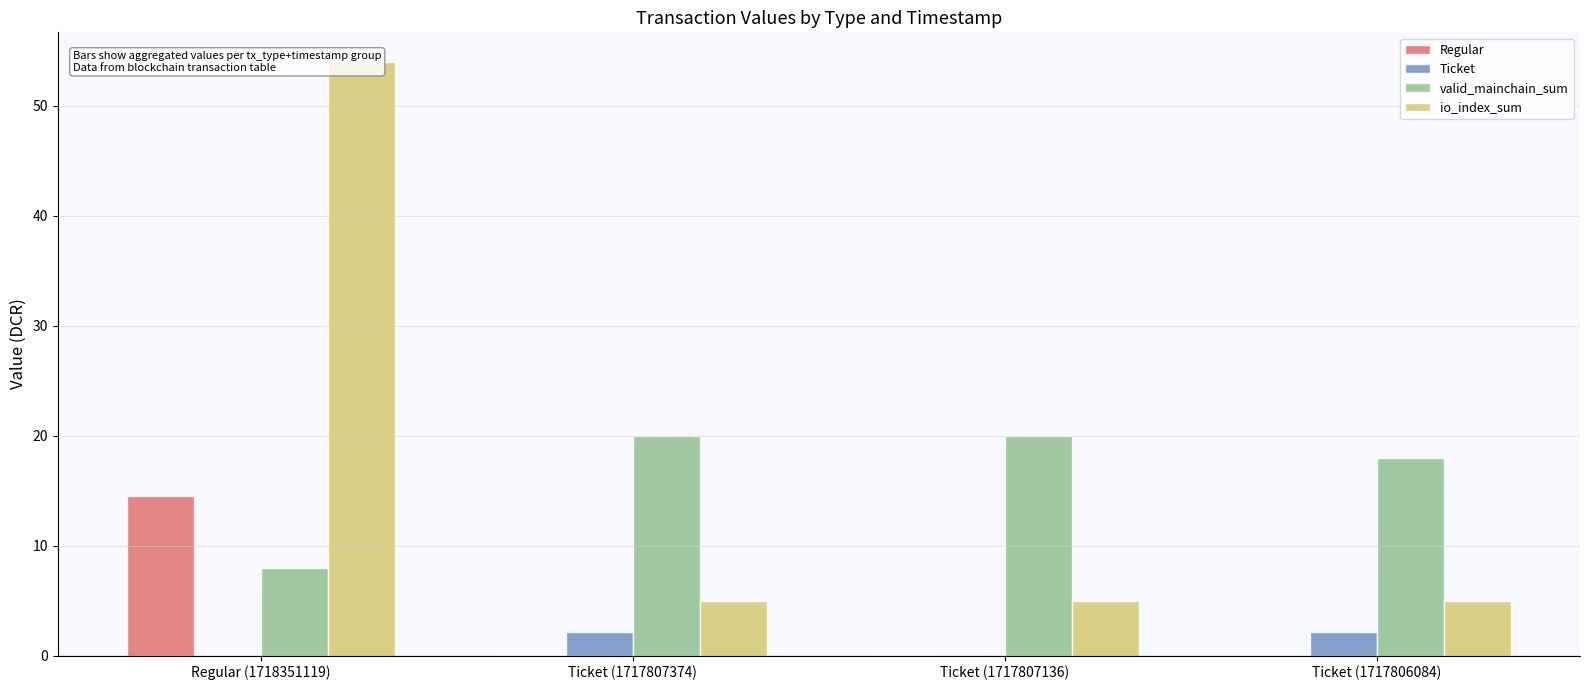

What is the maximum value shown in the chart?

54.0